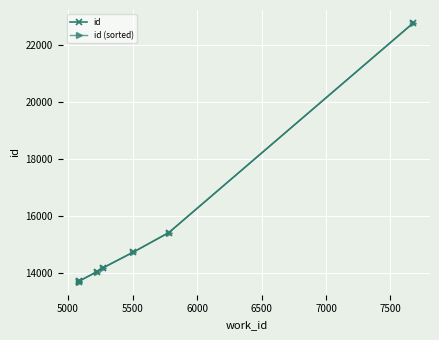

What is the minimum value for id (sorted)?

13700